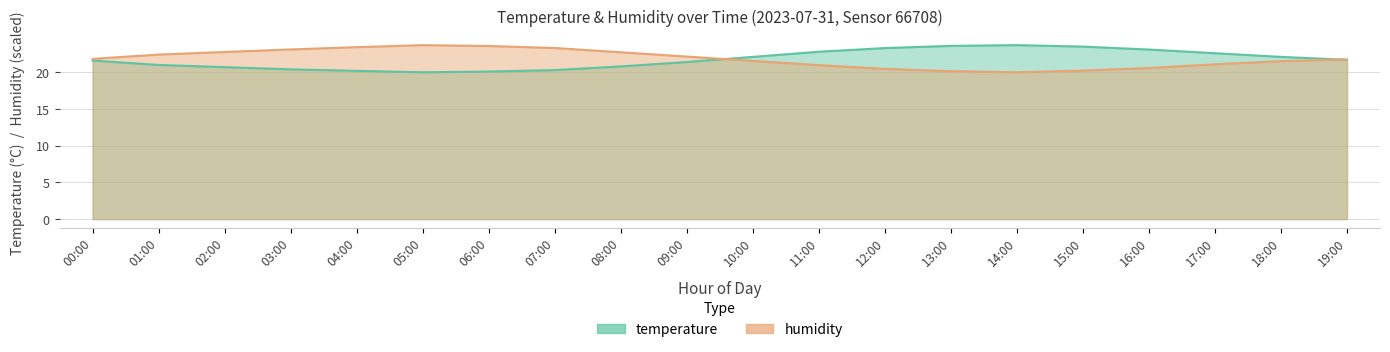

What are all the series names shown in the legend?

temperature, humidity